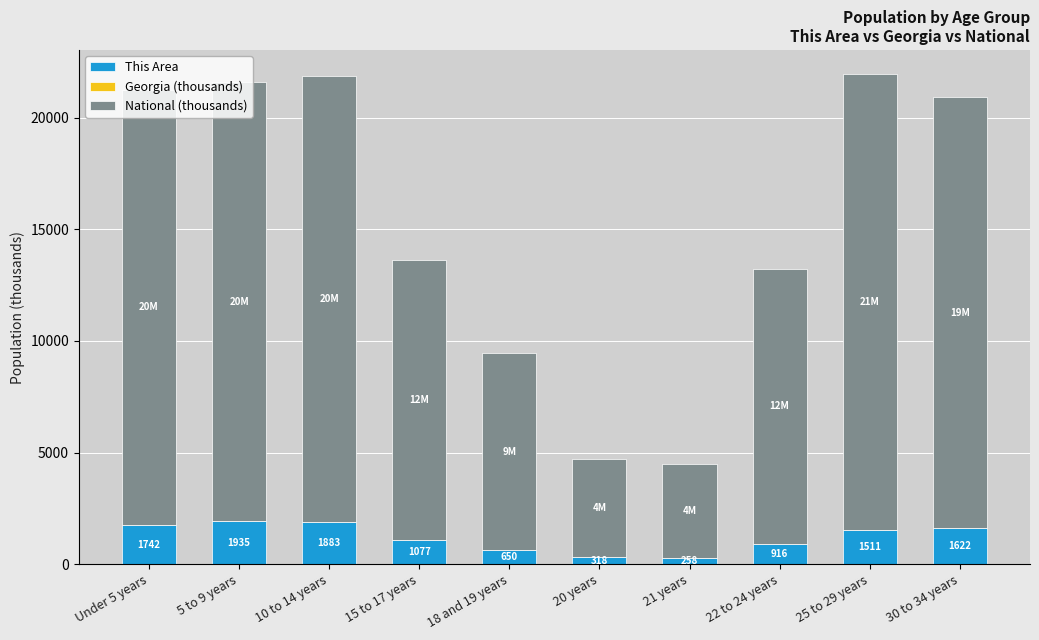

What is the sum of all This Area values?

11912.0